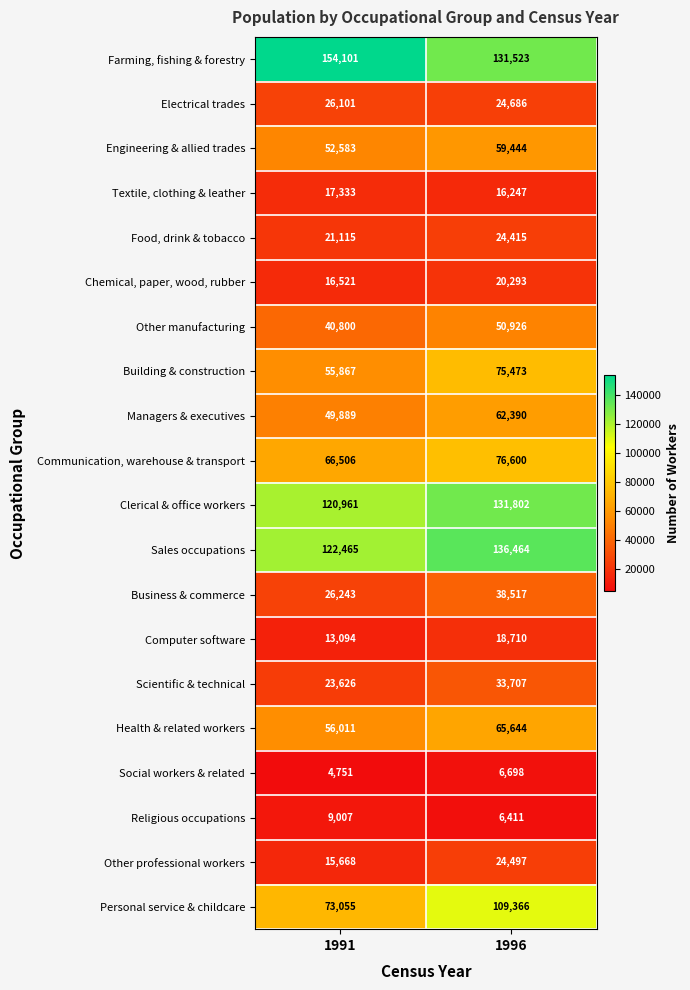

Rank the series at 1991 from lowest to highest value.

Social workers & related, Religious occupations, Computer software, Other professional workers, Chemical, paper, wood, rubber, Textile, clothing & leather, Food, drink & tobacco, Scientific & technical, Electrical trades, Business & commerce, Other manufacturing, Managers & executives, Engineering & allied trades, Building & construction, Health & related workers, Communication, warehouse & transport, Personal service & childcare, Clerical & office workers, Sales occupations, Farming, fishing & forestry